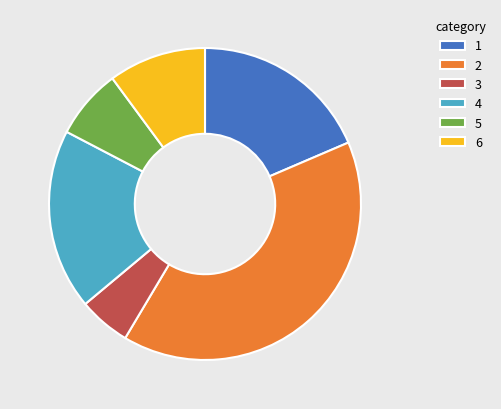

Approximately how many times larger is the value at 2 compared to 1?

2.2